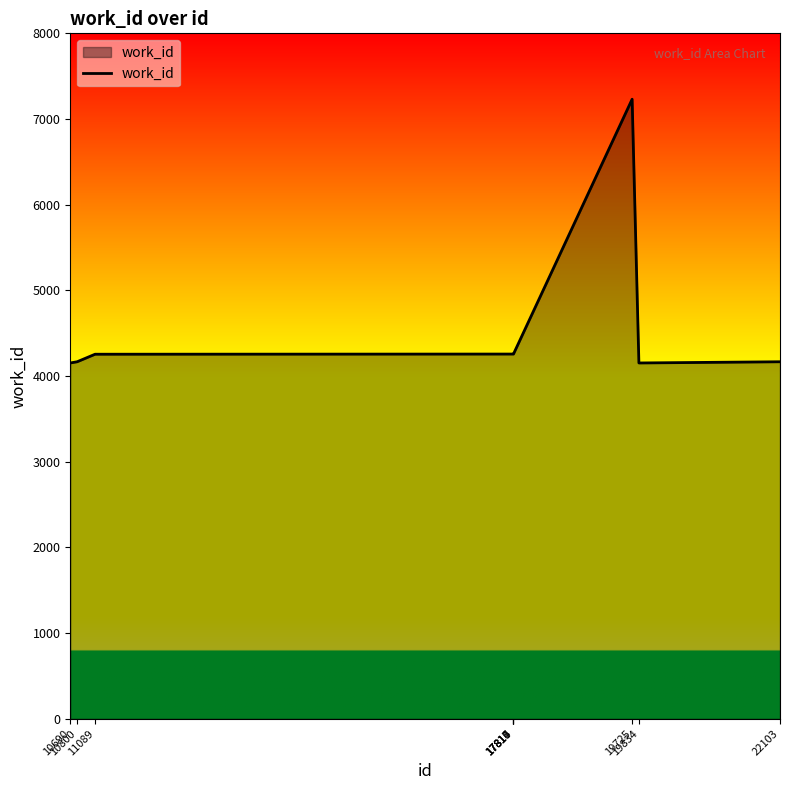

What is the difference between the maximum and minimum values?

3078